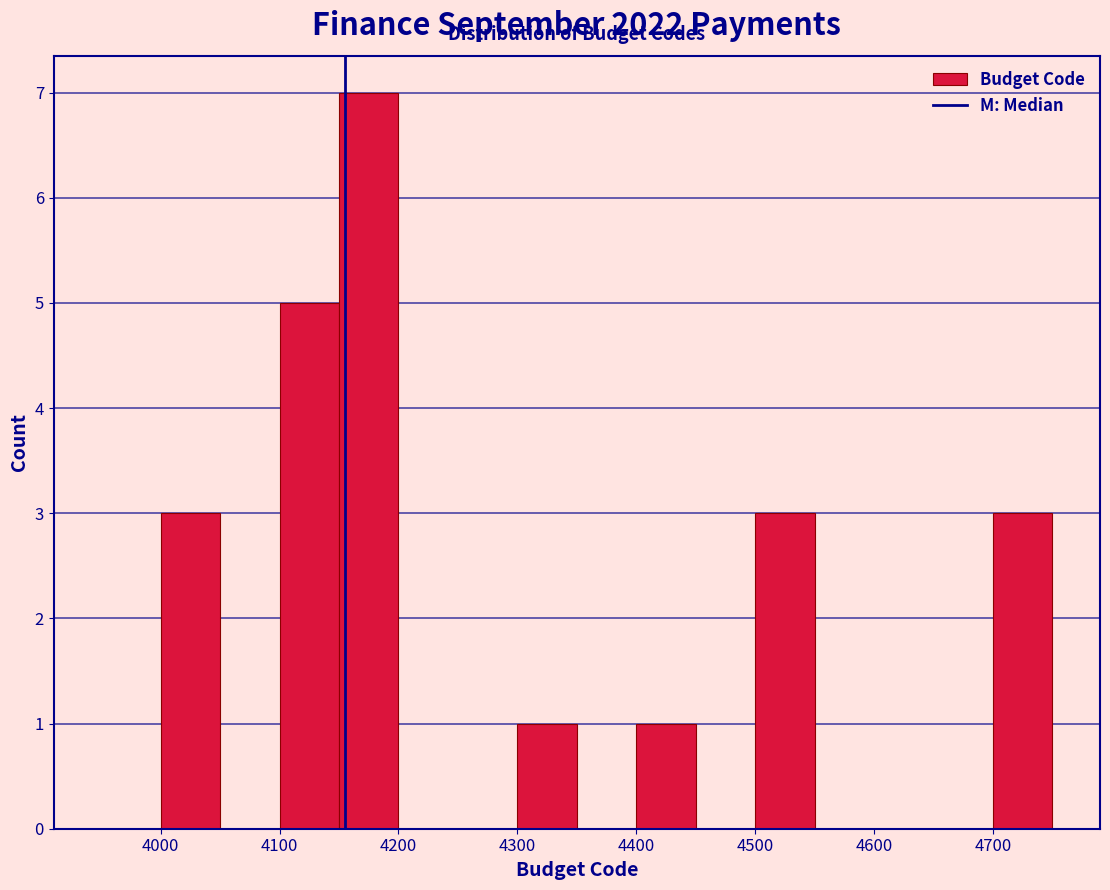

Which range on the x-axis has the tallest bar?

4150 to 4200